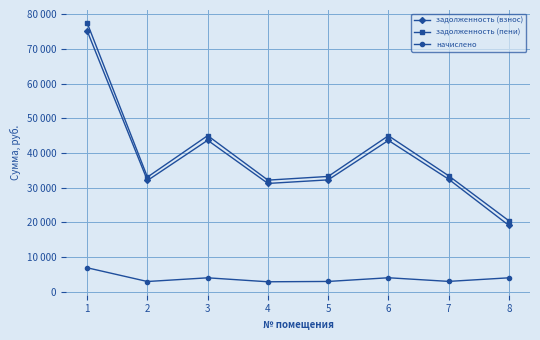

How many interior local valleys does the задолженность (взнос) series have?

2